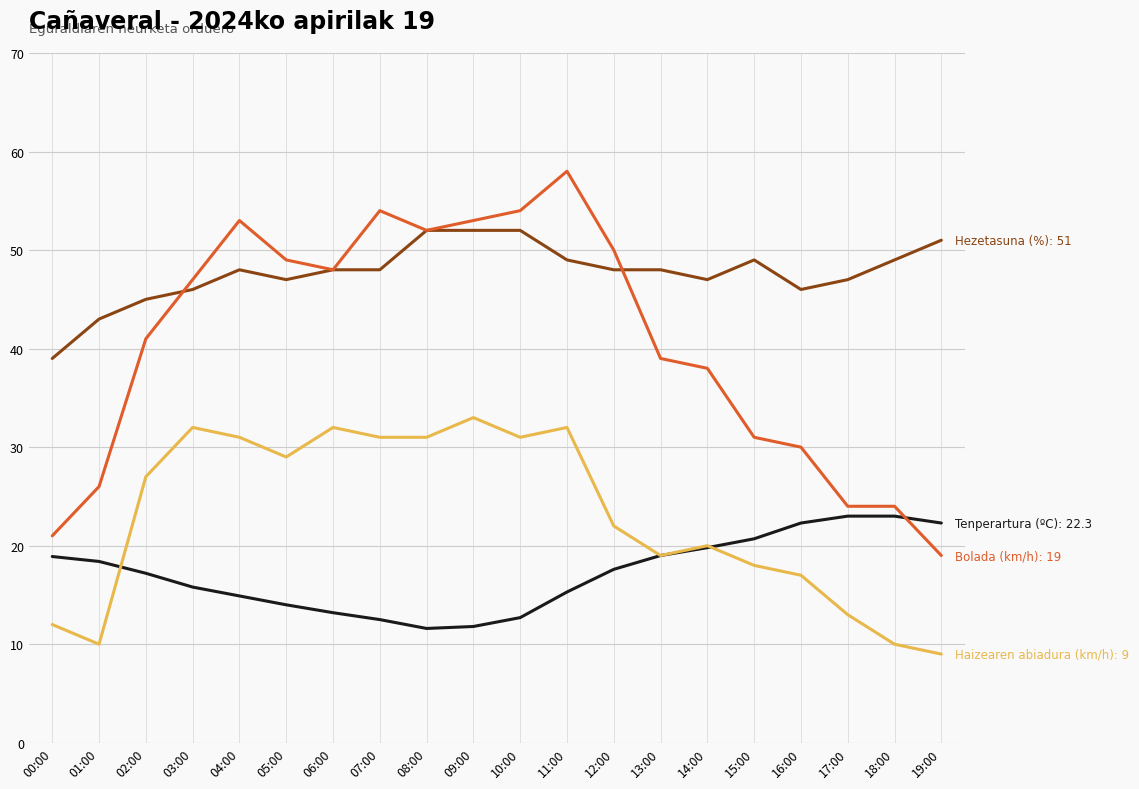

What is the minimum value shown in the chart?

9.0